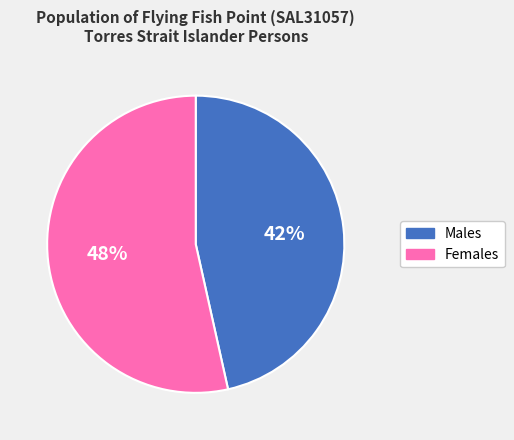

Is it true that Females is 62% of the pie?

False